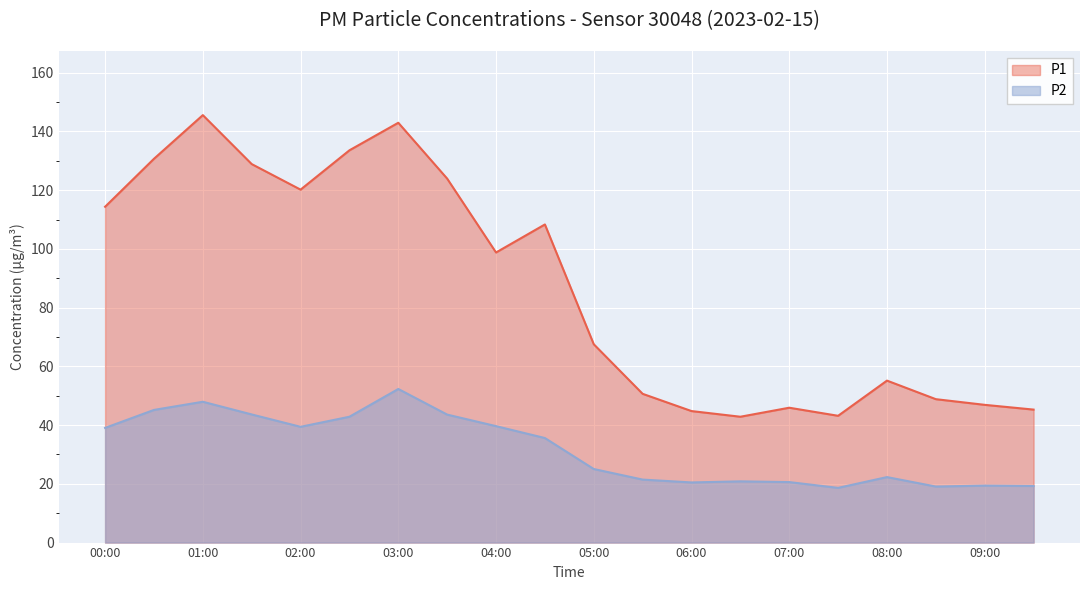

What is the minimum value for P1?

42.9